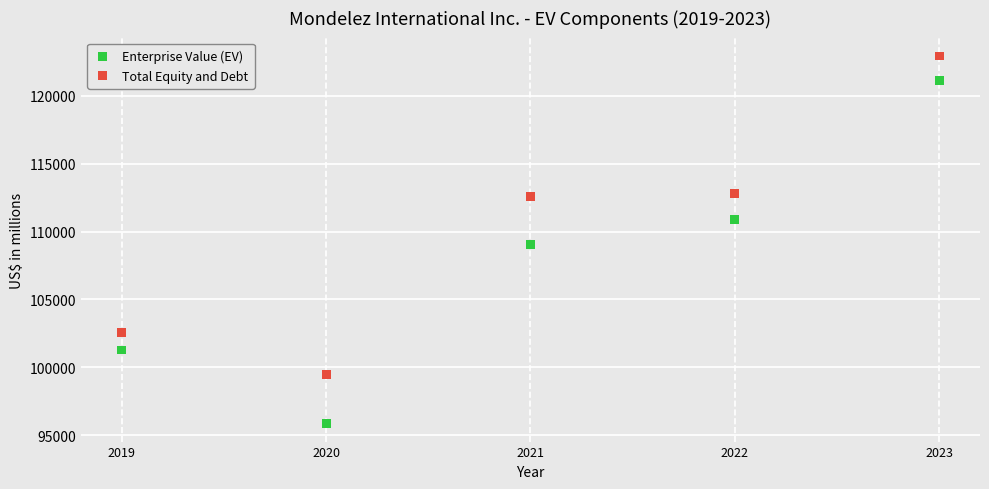

Which series contains the highest Y value?

Total Equity and Debt